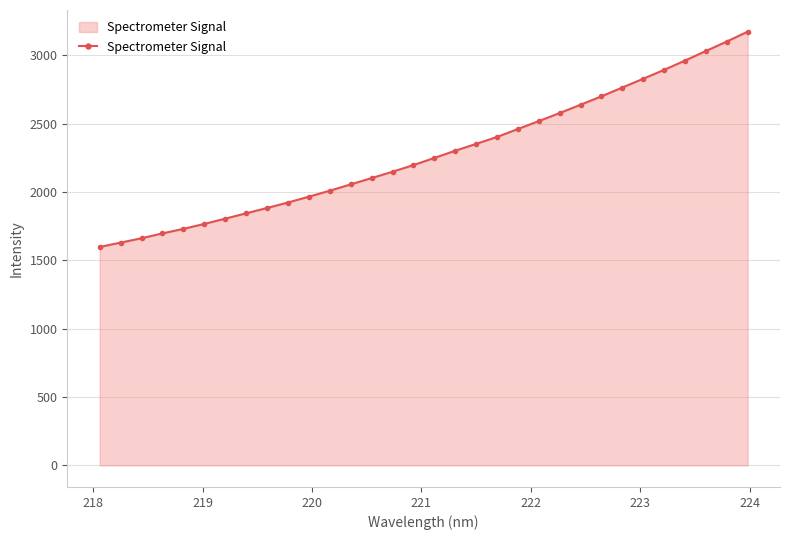

What is the value of the 10th point from the left?

1923.0